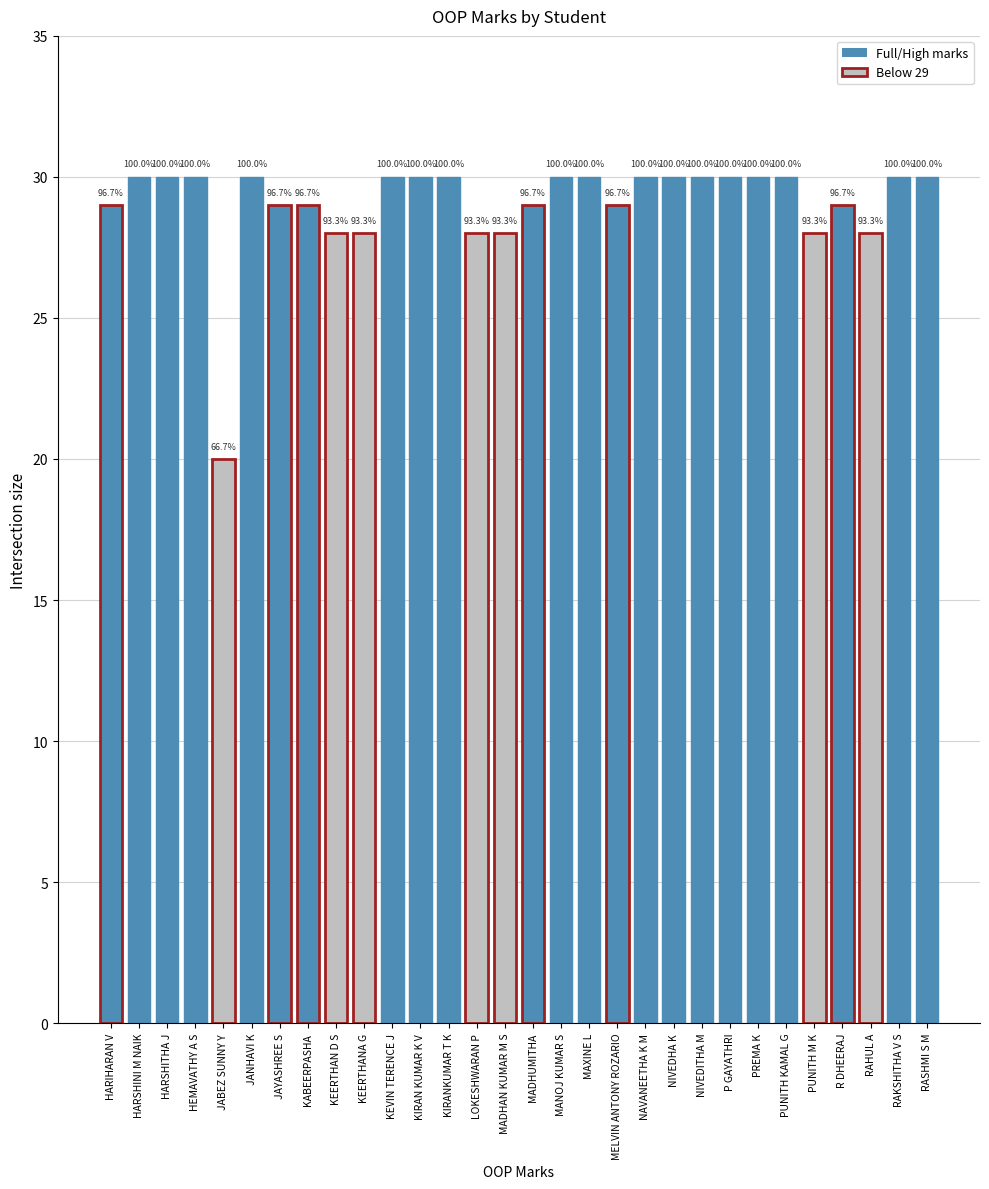

How many bars are there in total?

30